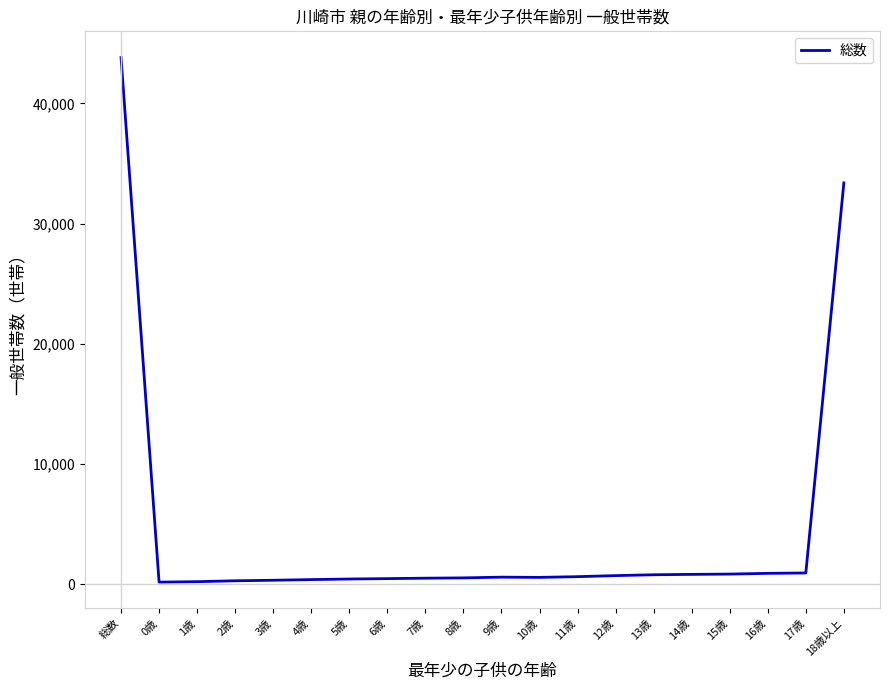

Where is the data nearest to the value 22000?

18歳以上